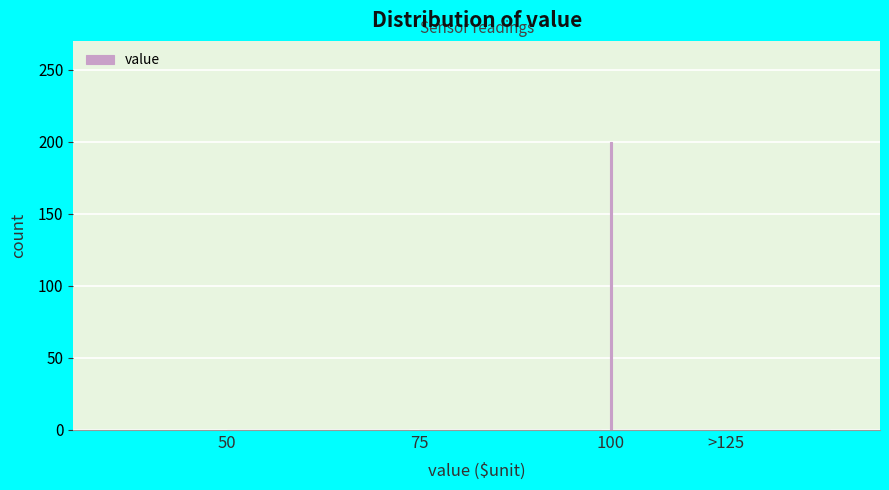

Reading left to right, what are all the values shown in this chart?

50=0	75=0	100=200	>125=0